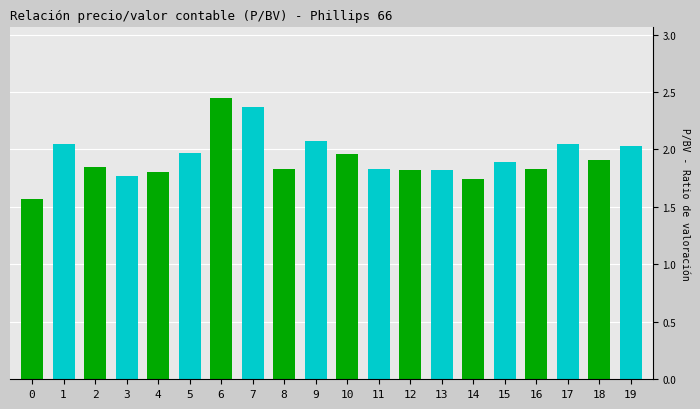

What is the approximate value at 4?

1.8